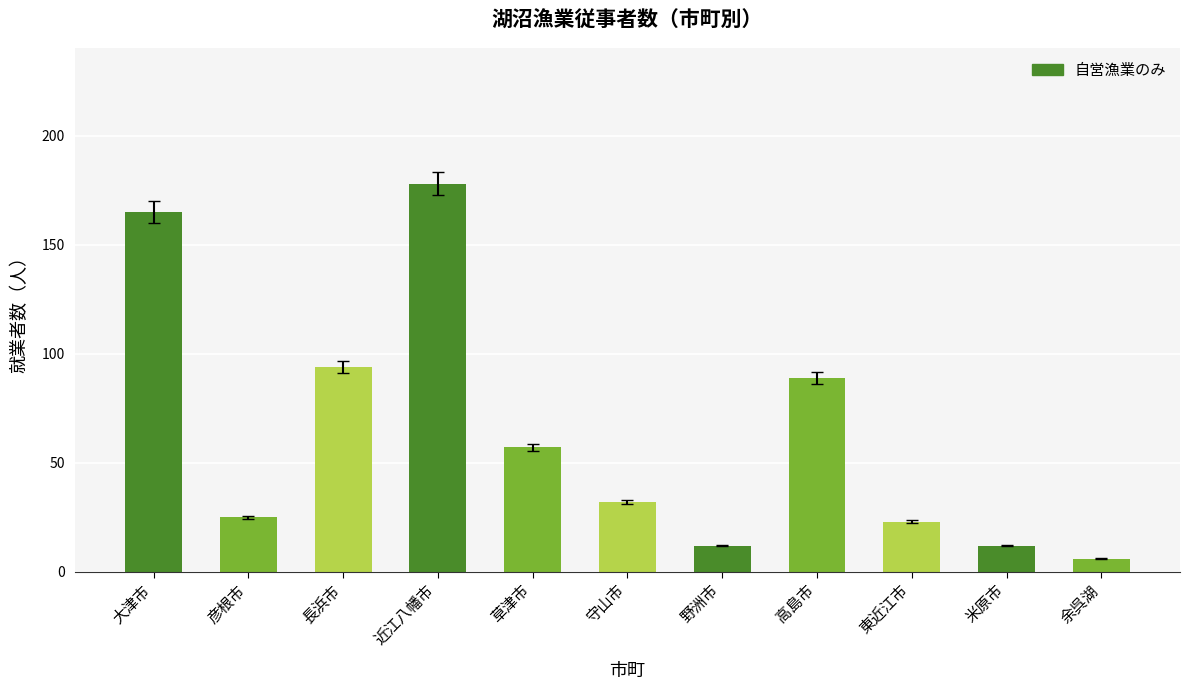

Which category has the highest value across all series?

近江八幡市